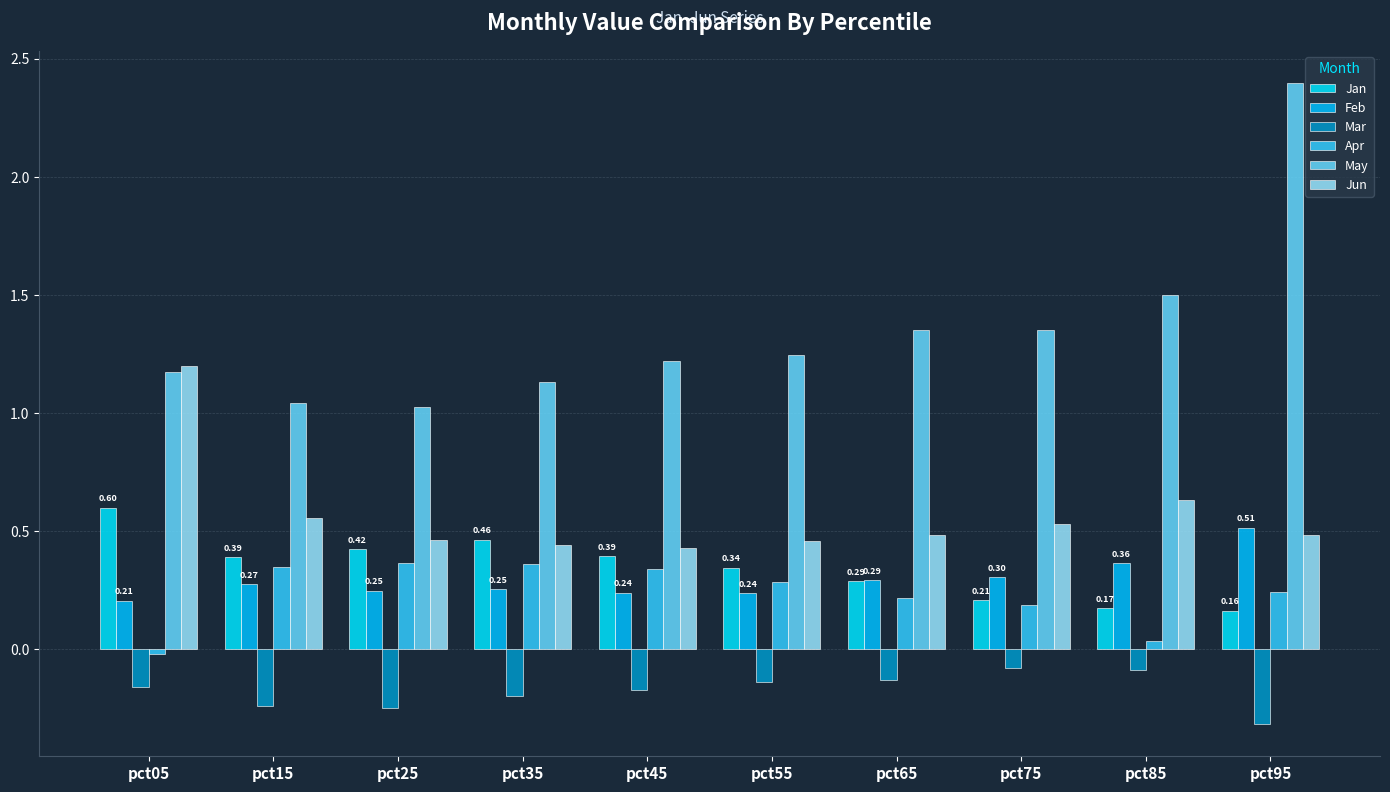

What is the smallest value displayed?

-0.3